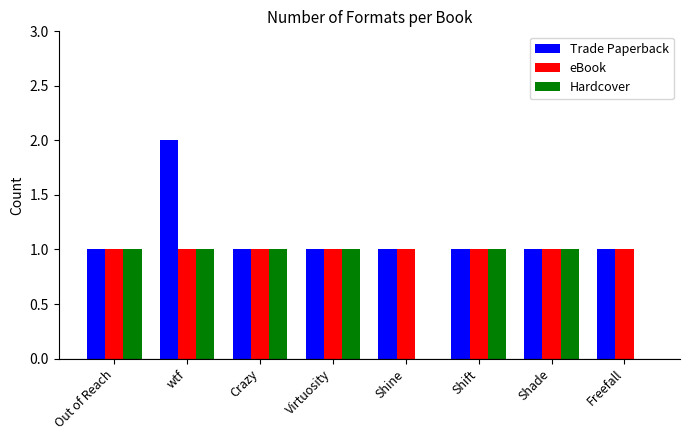

Which series changed the most between Crazy and Shine?

Hardcover